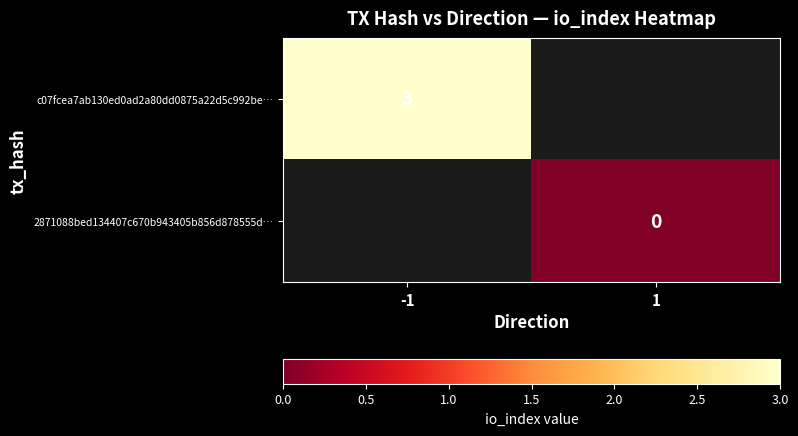

Is the value of c07fcea7ab130ed0ad2a80dd0875a22d5c992be… at -1 greater than the value of 2871088bed134407c670b943405b856d878555d… at 1?

Yes